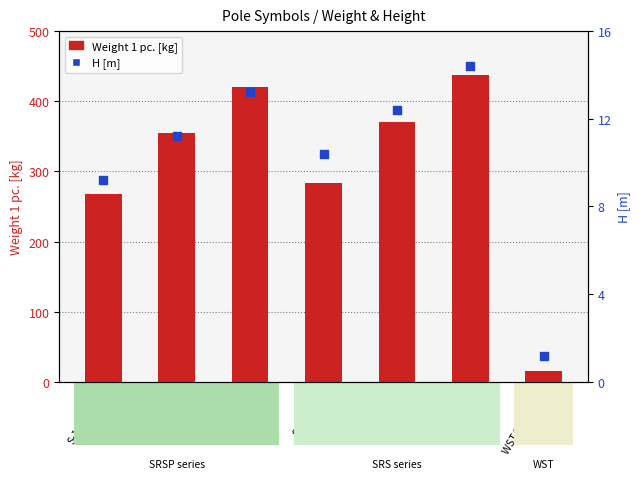

Is the value of H [m] at S-120-SRSP greater than the value of Weight 1 pc. [kg] at S-100-SRSP?

No